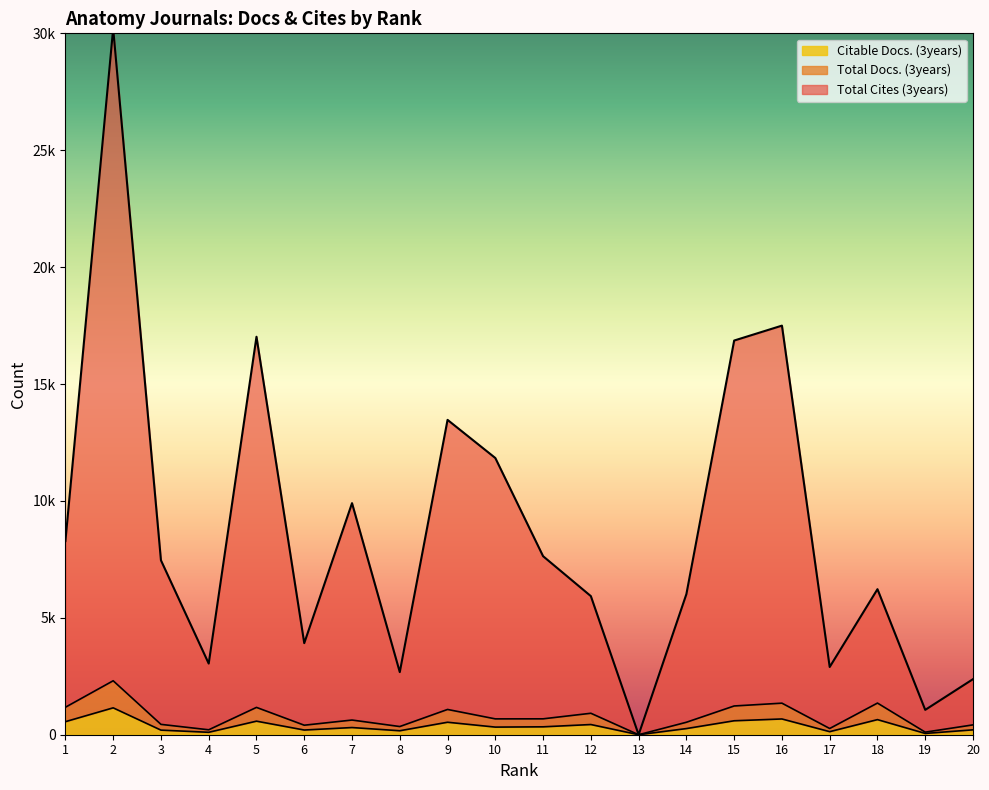

Reading left to right, what are all the values shown in this chart?

Total Docs. (3years): 1=1175	2=2308	3=443	4=211	5=1169	6=407	7=628	8=350	9=1081	10=678	11=680	12=918	13=0	14=533	15=1230	16=1350	17=266	18=1354	19=110	20=421
Total Cites (3years): 1=8284	2=30204	3=7461	4=3043	5=17022	6=3917	7=9905	8=2678	9=13467	10=11836	11=7636	12=5928	13=0	14=6015	15=16860	16=17498	17=2897	18=6225	19=1063	20=2377
Citable Docs. (3years): 1=558	2=1150	3=197	4=104	5=580	6=201	7=307	8=170	9=534	10=326	11=338	12=436	13=0	14=263	15=597	16=674	17=131	18=646	19=55	20=209